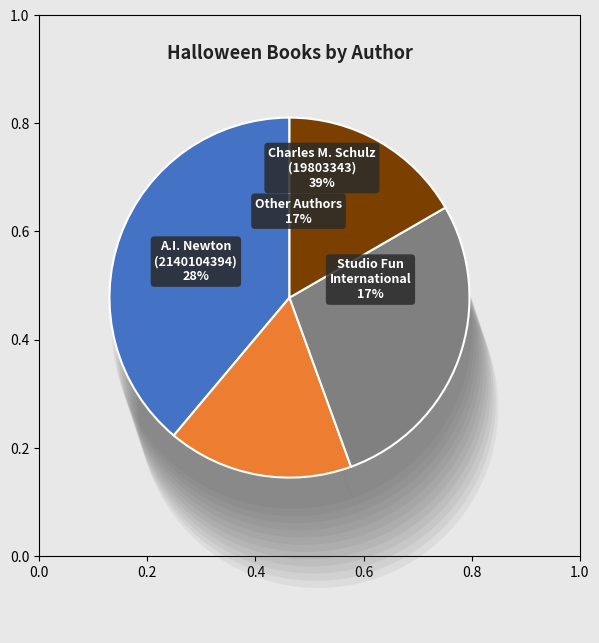

What percentage is the Editors of Studio Fun International slice, to the nearest percent?

17%